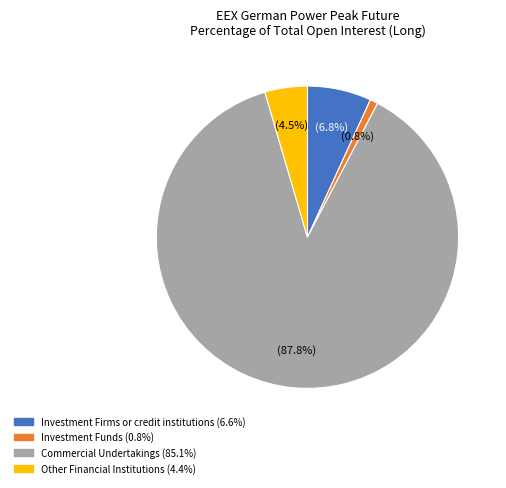

Is the sum of Investment Firms or credit institutions and Other Financial Institutions greater than half?

No